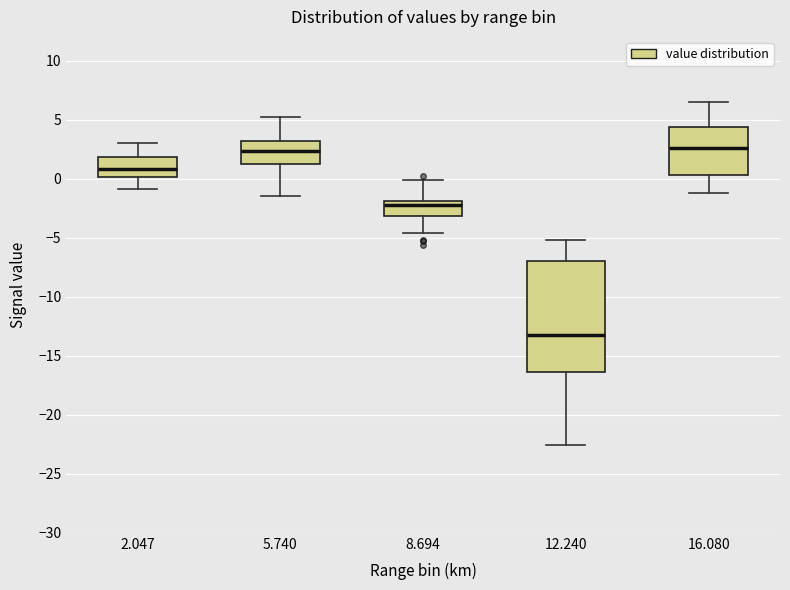

Reading left to right, read every box against the y-axis: the position of its median line, the range the box covers, and the ends of its whiskers. The values are not printed on the chart, so give them approximately, as read against the axis.

2.047: median 1.0, box 0.0 to 2.0, whiskers -1.0 to 3.0
5.740: median 2.5, box 1.5 to 3.0, whiskers -1.5 to 5.0
8.694: median -2.0 (just below the box's upper edge), box -3.0 to -2.0, whiskers -4.5 to 0.0
12.240: median -13.0, box -16.5 to -7.0, whiskers -22.5 to -5.0
16.080: median 2.5, box 0.5 to 4.5, whiskers -1.0 to 6.5